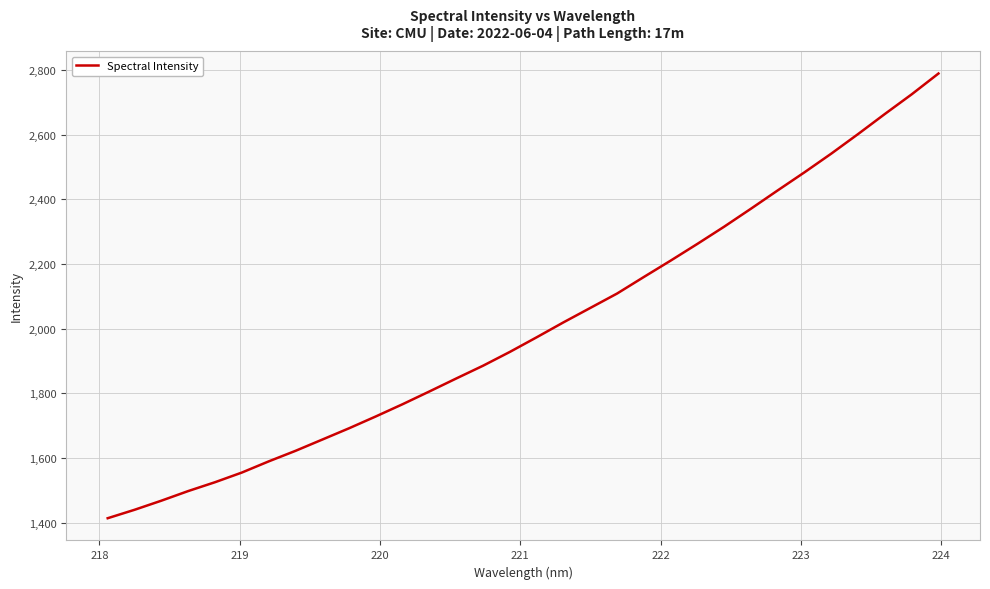

What is the difference between the maximum and minimum values?

1375.9